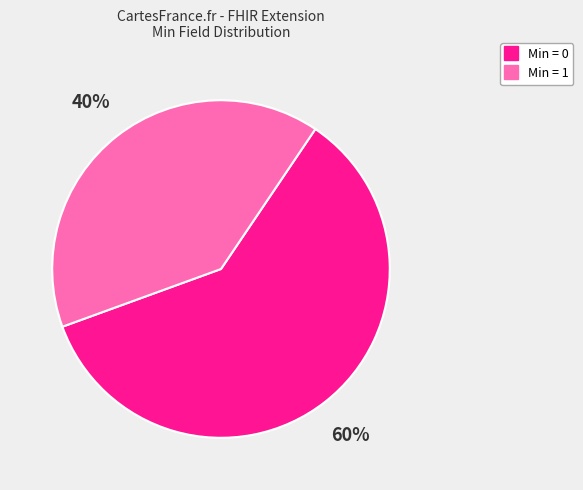

To the nearest percent, what is the average slice percentage?

50%